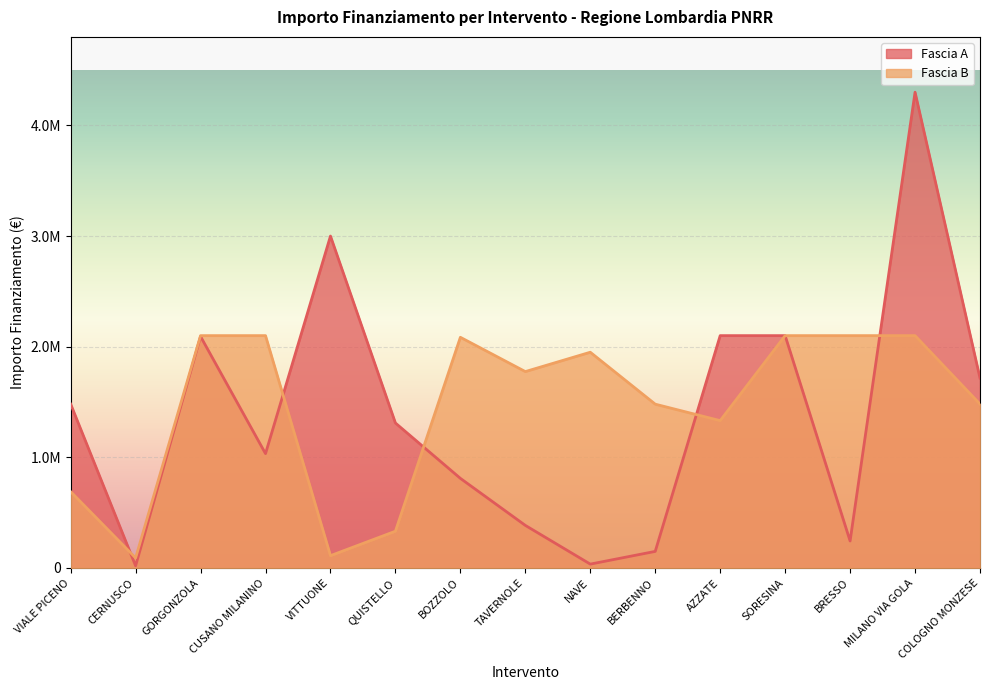

The Fascia B series shows 111421.0 at VITTUONE. True or false?

True